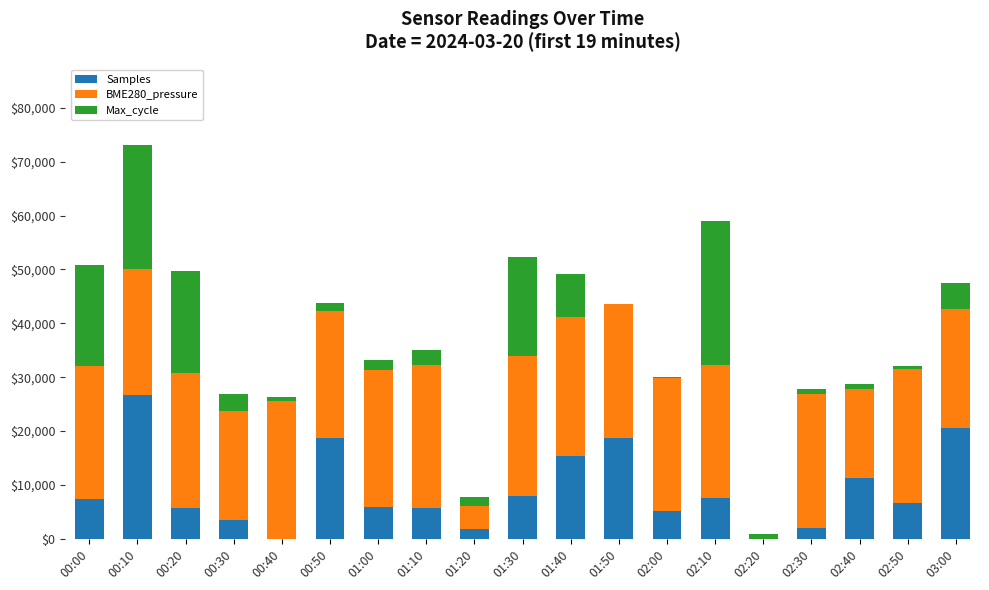

What is the sum of the Samples values at 03:00 and 00:10?

47254.5